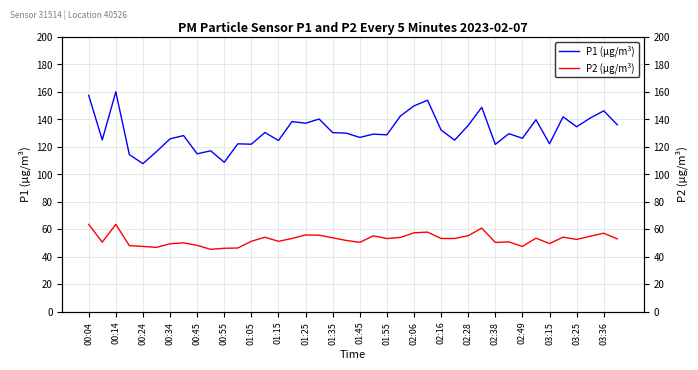

List the series in order of their overall mean, lowest first.

P2 (µg/m³), P1 (µg/m³)